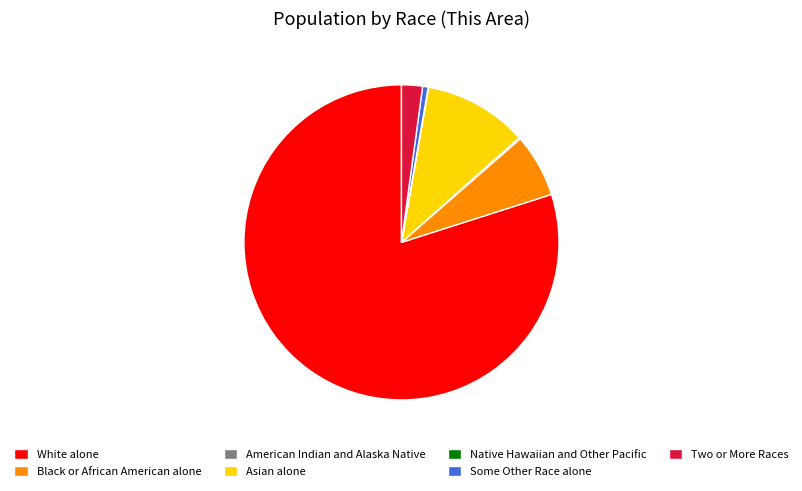

Do Black or African American alone and Two or More Races together represent more than half of the pie?

No